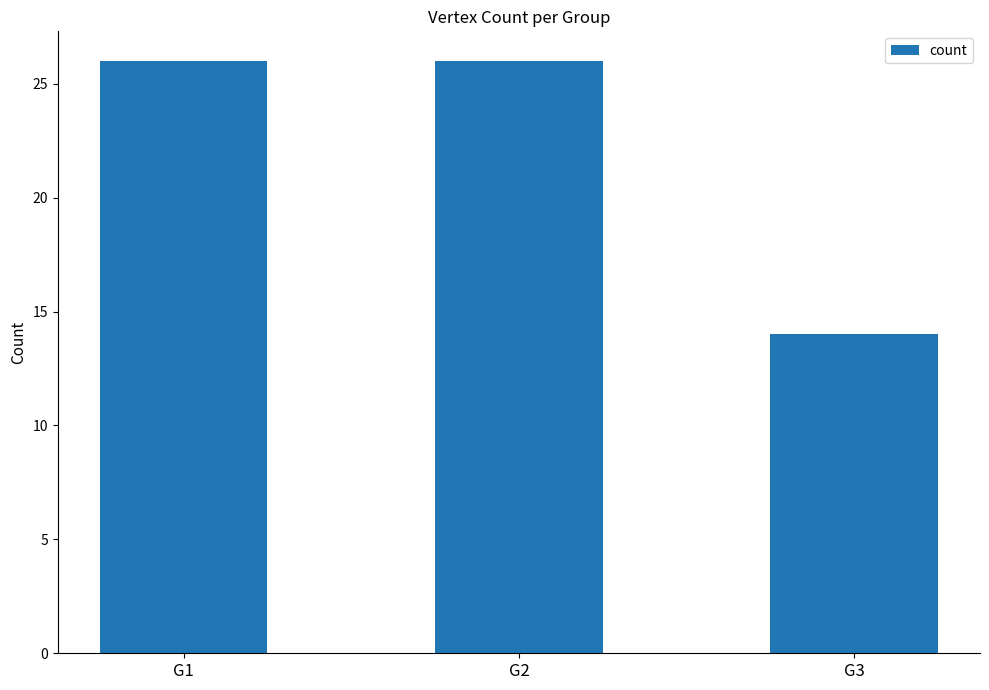

Reading right to left, list all the values displayed in this chart.

G3=14	G2=26	G1=26